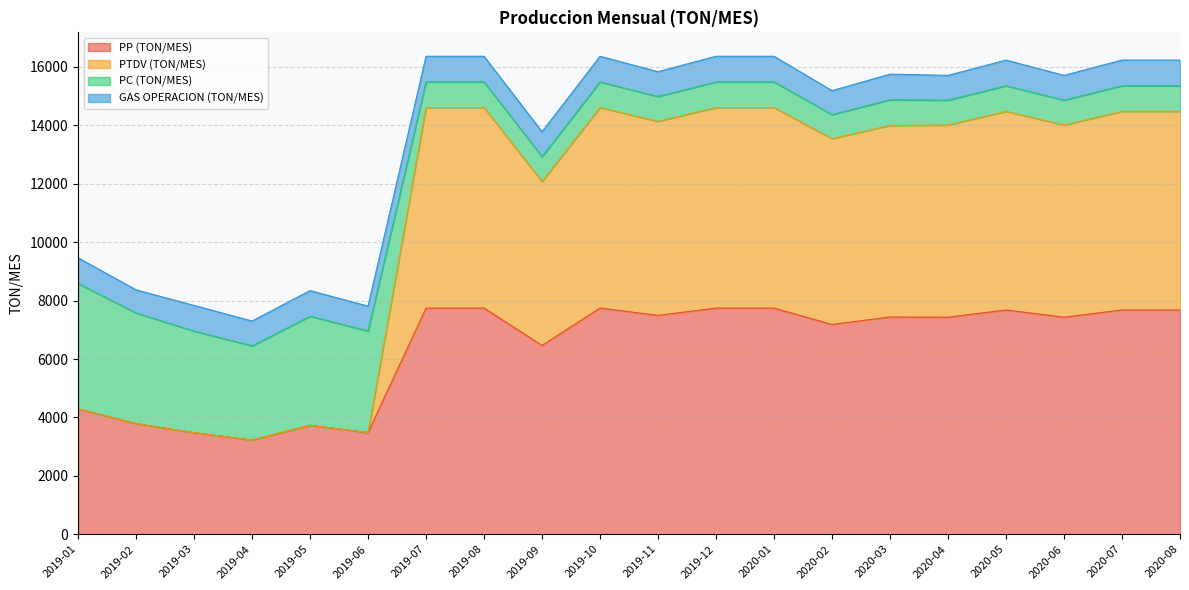

What is the average value of the PP (TON/MES) series?

6360.2